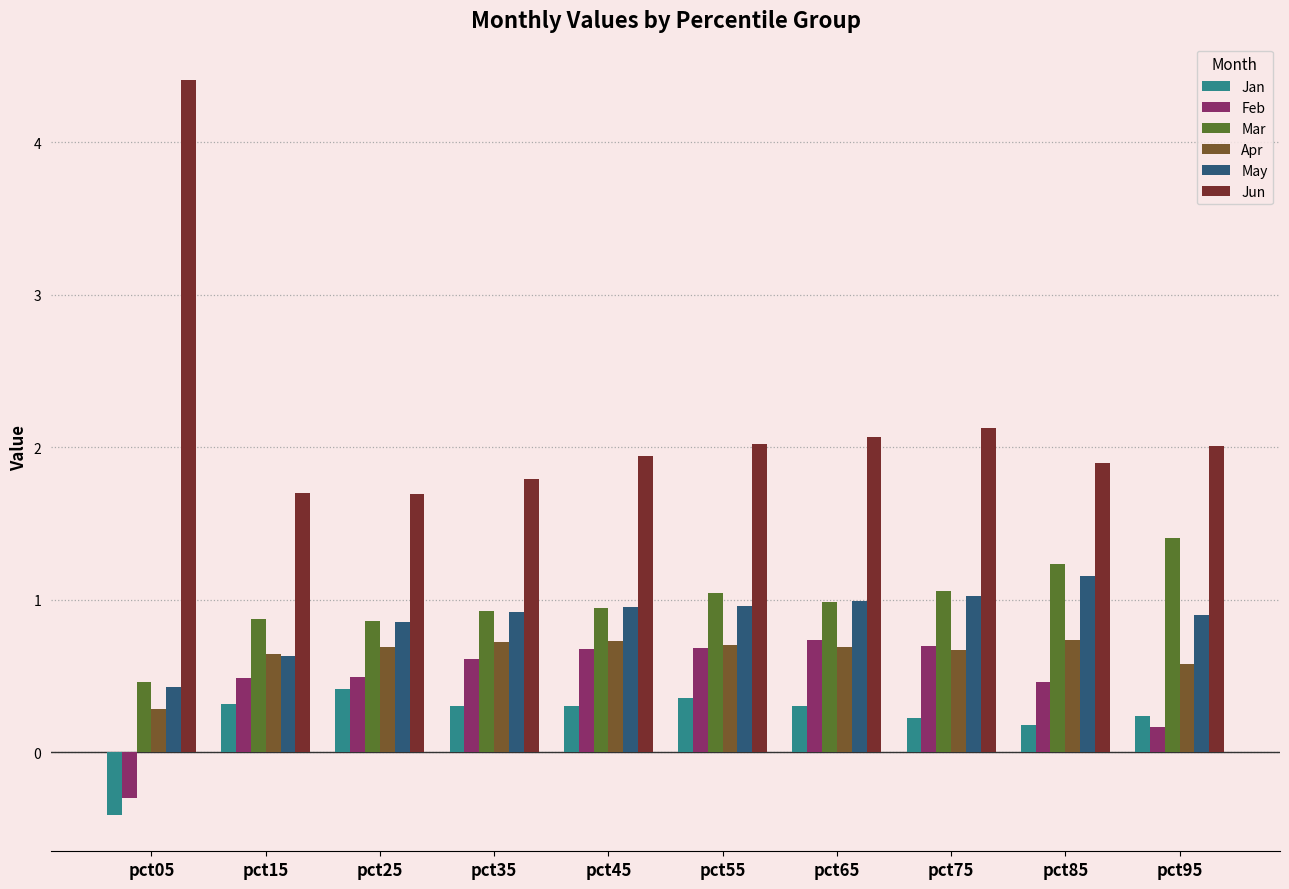

How many data points does each series have?

10